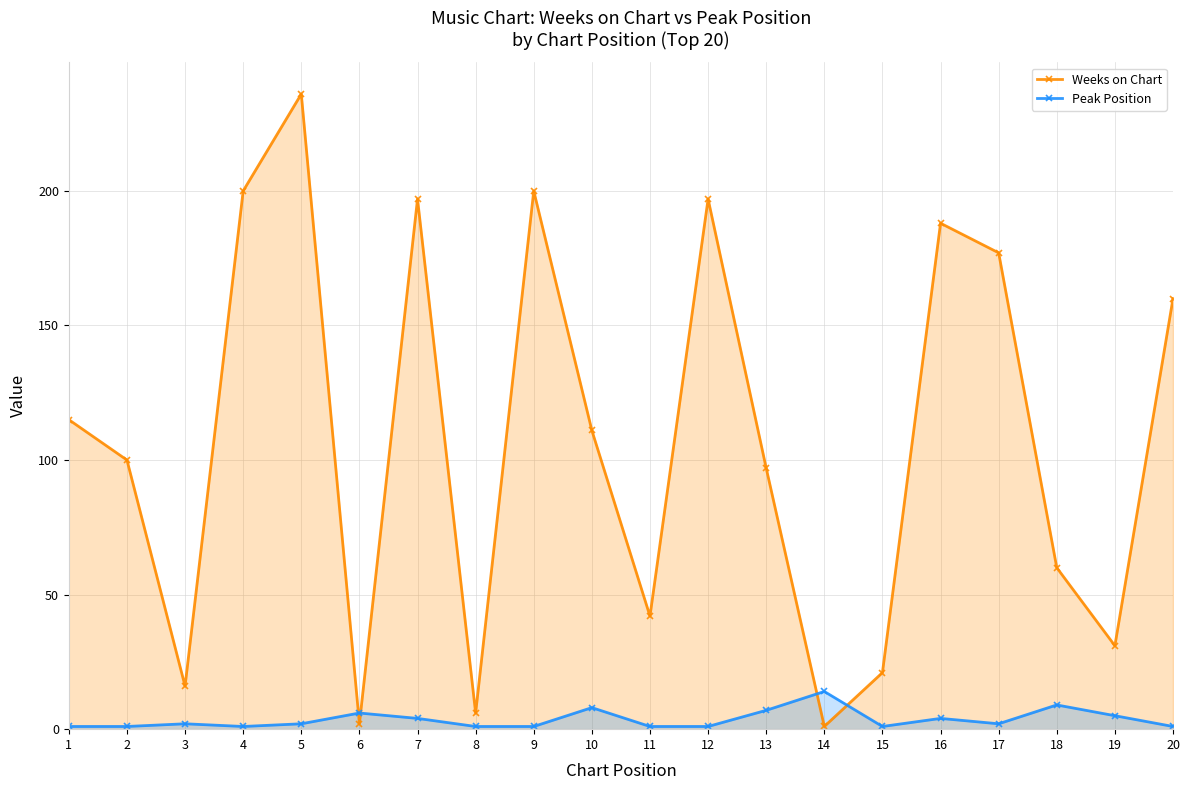

At which label does Weeks on Chart reach its minimum?

14